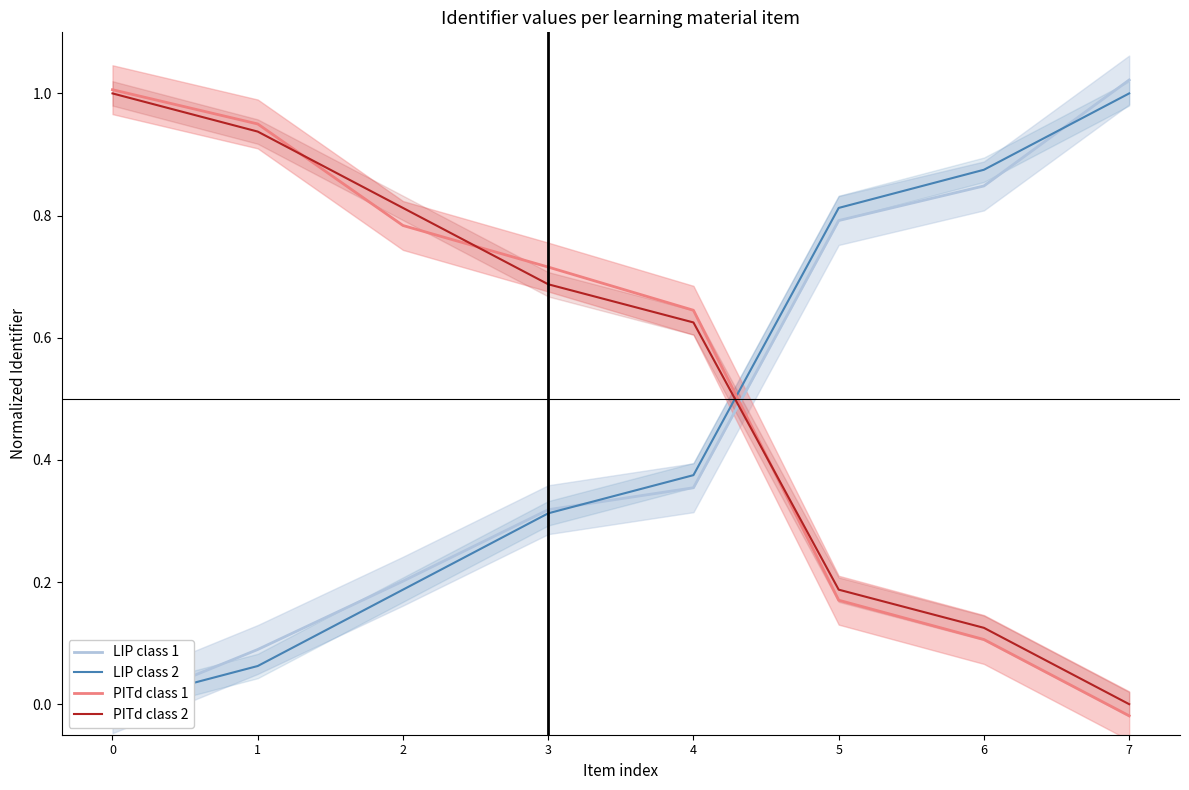

Between 1 and 7, which is larger?

7